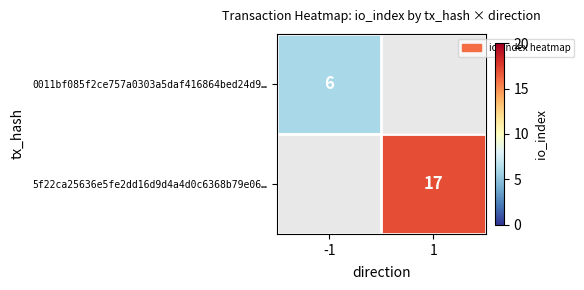

True or false: 0011bf085f2ce757a0303a5daf416864bed24d9… has a value of 6 at -1.

True